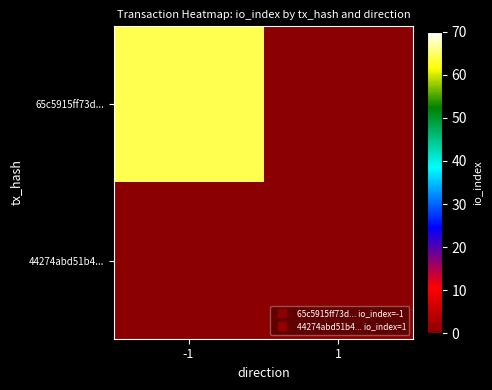

Reading right to left, transcribe all the data shown in this chart.

65c5915ff73d...: 1=0	-1=64
44274abd51b4...: 1=0	-1=0